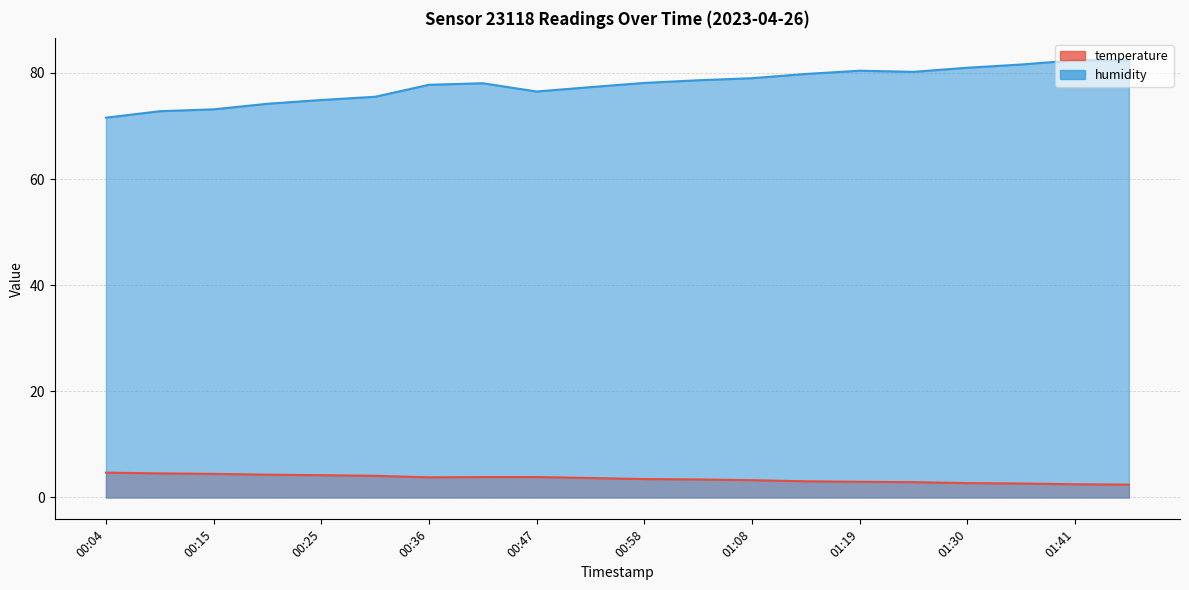

What is the maximum value for temperature?

4.7